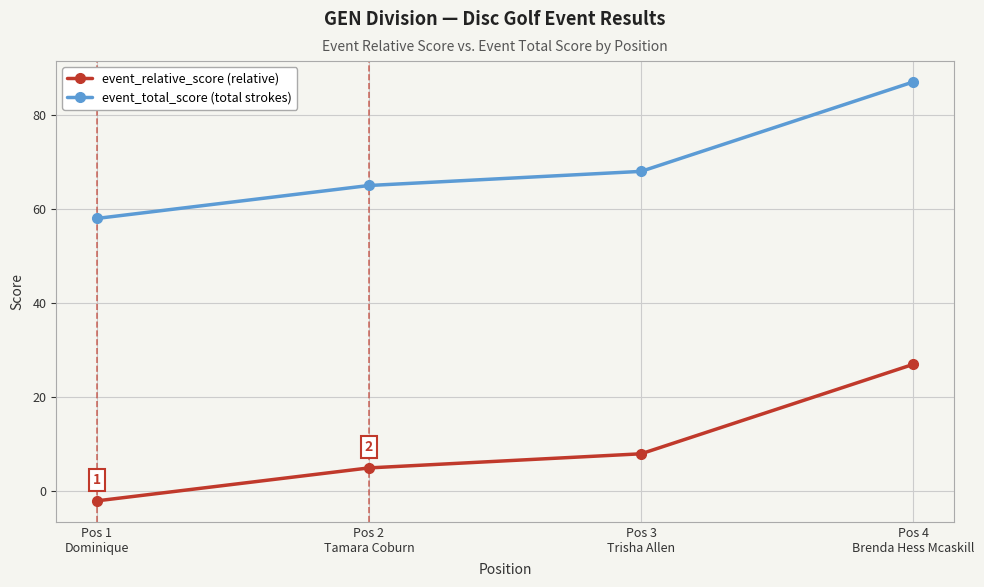

What is the greatest value displayed?

87